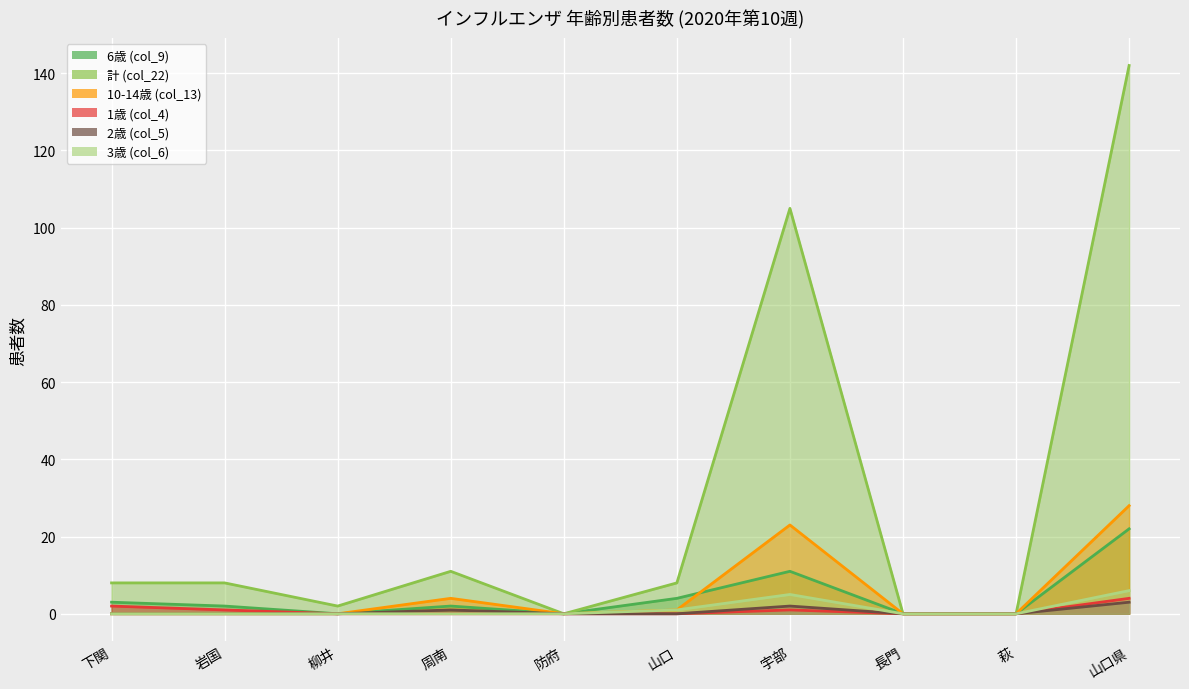

What is the value of the 6歳 (col_9) point at the 7th from the left?

11